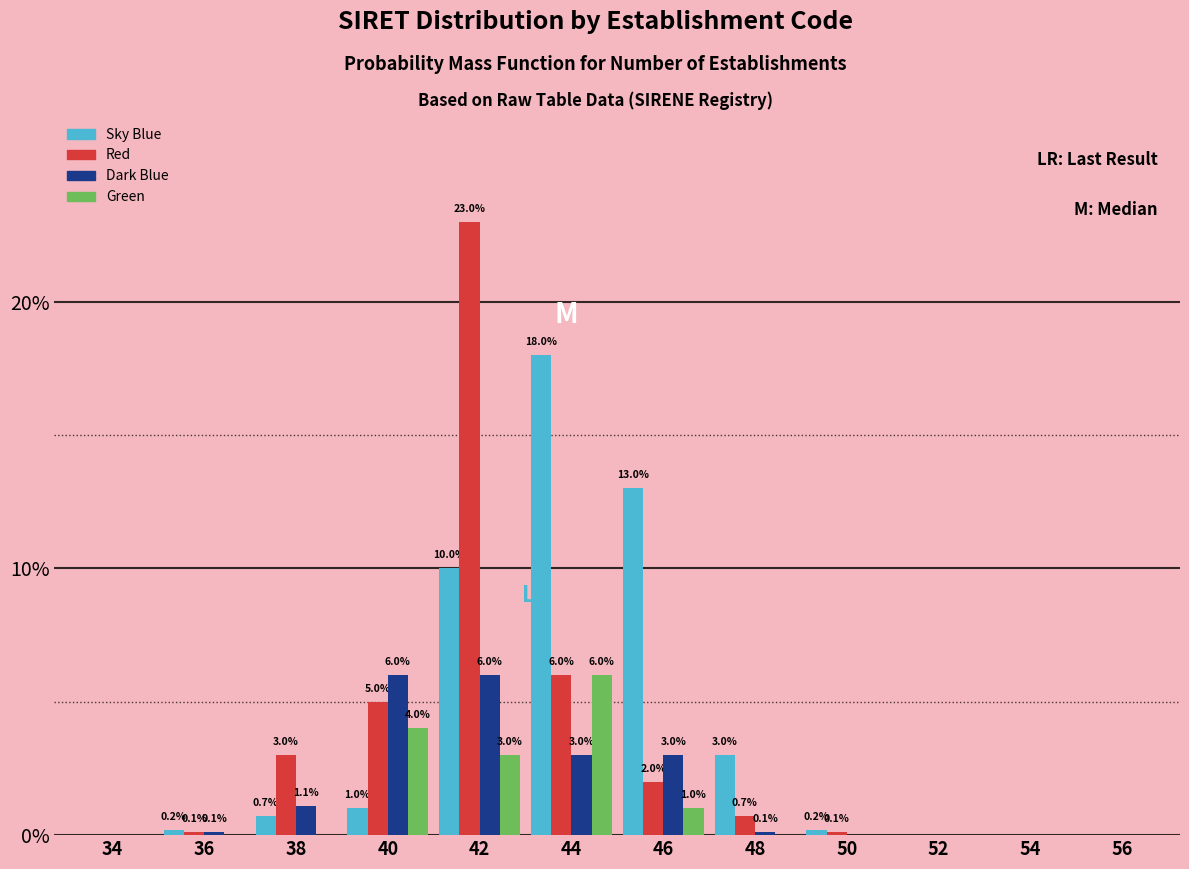

Reading left to right, transcribe all the data shown in this chart.

Sky Blue: 34=0.0	36=0.2	38=0.7	40=1.0	42=10.0	44=18.0	46=13.0	48=3.0	50=0.2	52=0.0
Red: 34=0.0	36=0.1	38=3.0	40=5.0	42=23.0	44=6.0	46=2.0	48=0.7	50=0.1	52=0.0
Dark Blue: 34=0.0	36=0.1	38=1.1	40=6.0	42=6.0	44=3.0	46=3.0	48=0.1	50=0.0	52=0.0
Green: 34=0.0	36=0.0	38=0.0	40=4.0	42=3.0	44=6.0	46=1.0	48=0.0	50=0.0	52=0.0